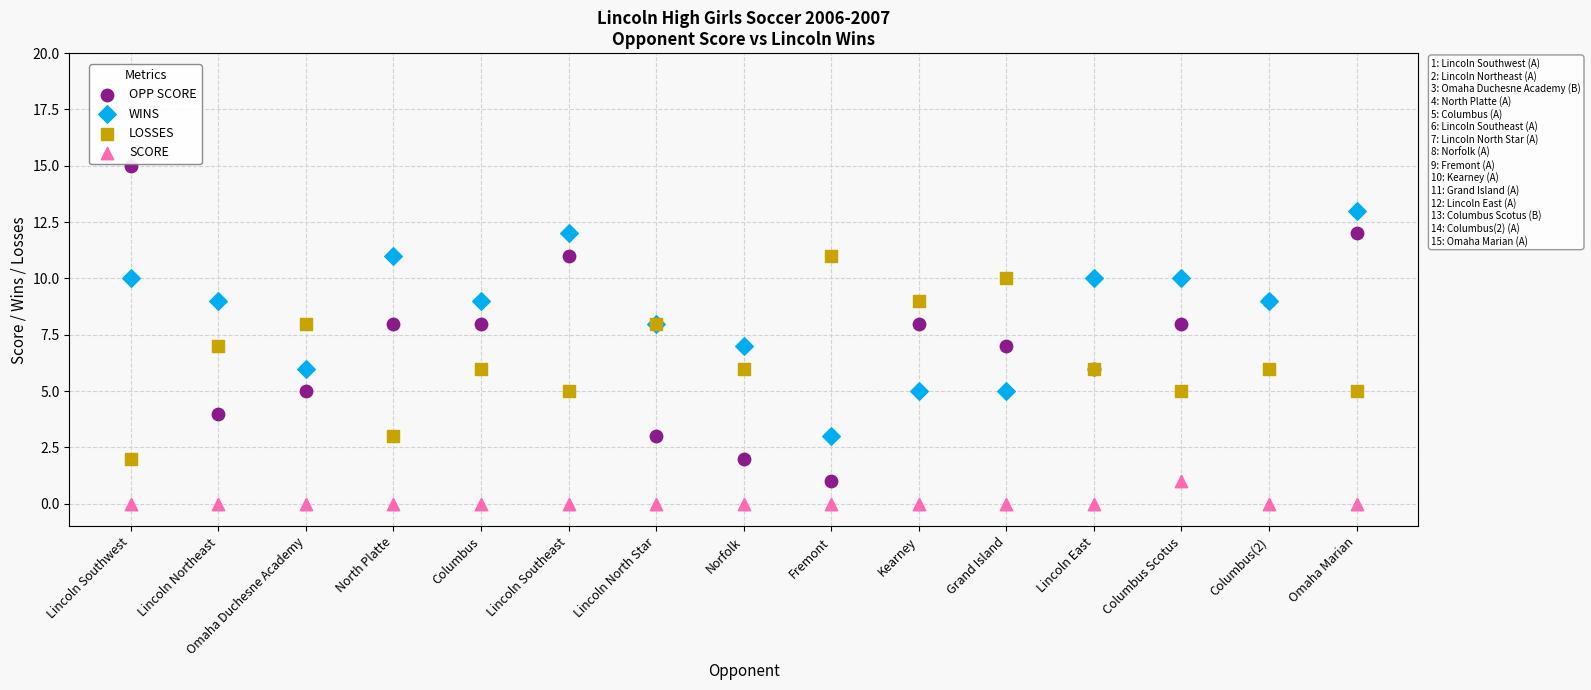

Which series contains the lowest Y value?

SCORE